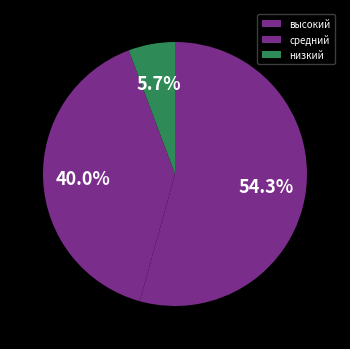

To the nearest percent, what is the difference between the largest and smallest slice percentages?

49%